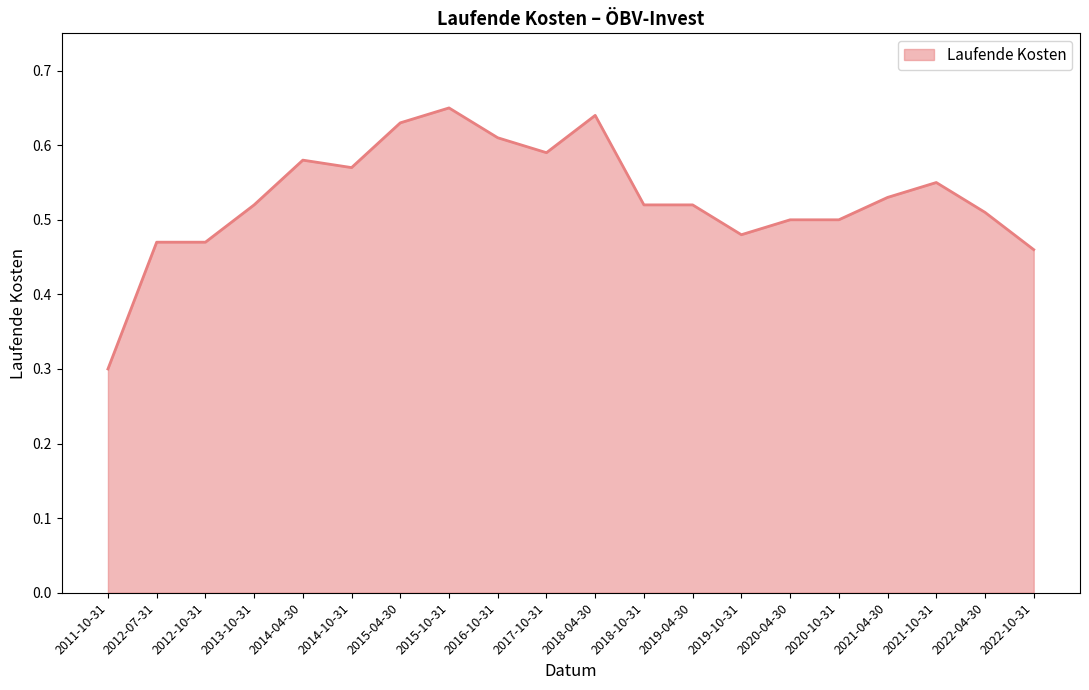

Which has a higher value, 2018-10-31 or 2014-04-30?

2014-04-30